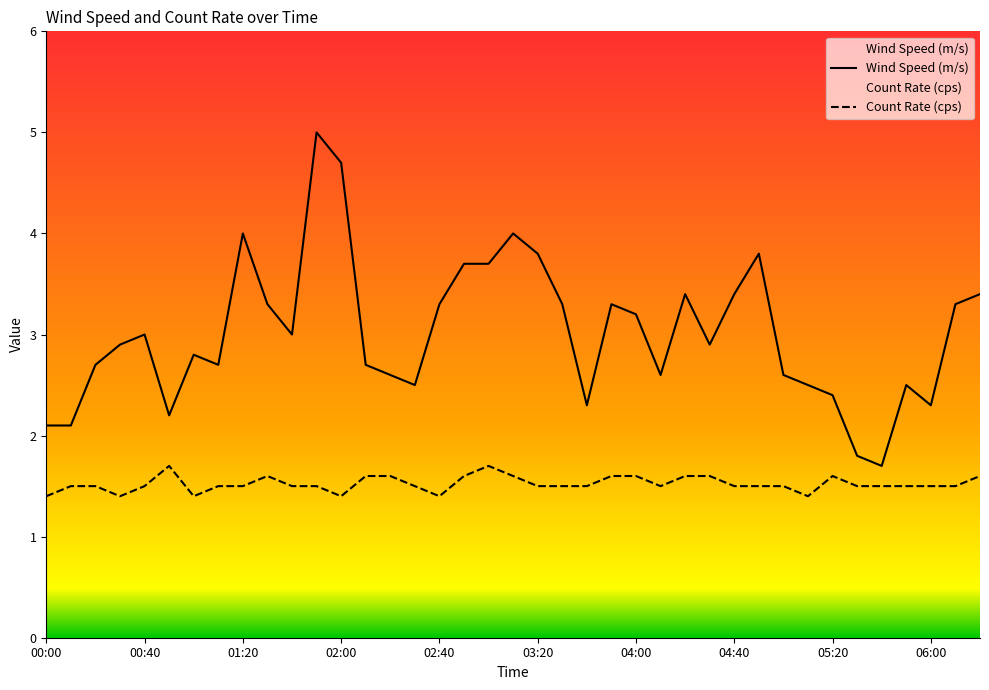

True or false: Count Rate (cps) has more than 1 points higher than both neighbors.

True